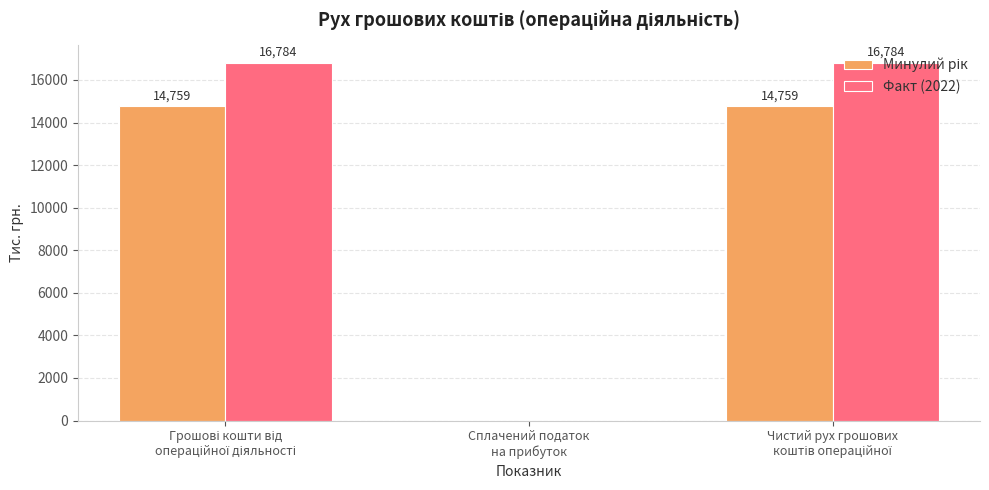

What is the maximum value shown in the chart?

16784